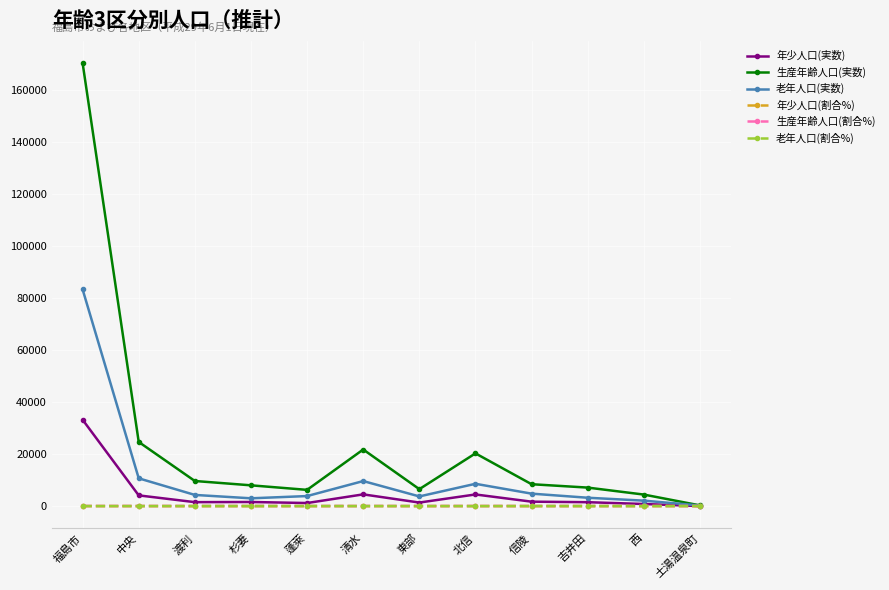

At which category is the sum across all series the highest?

福島市